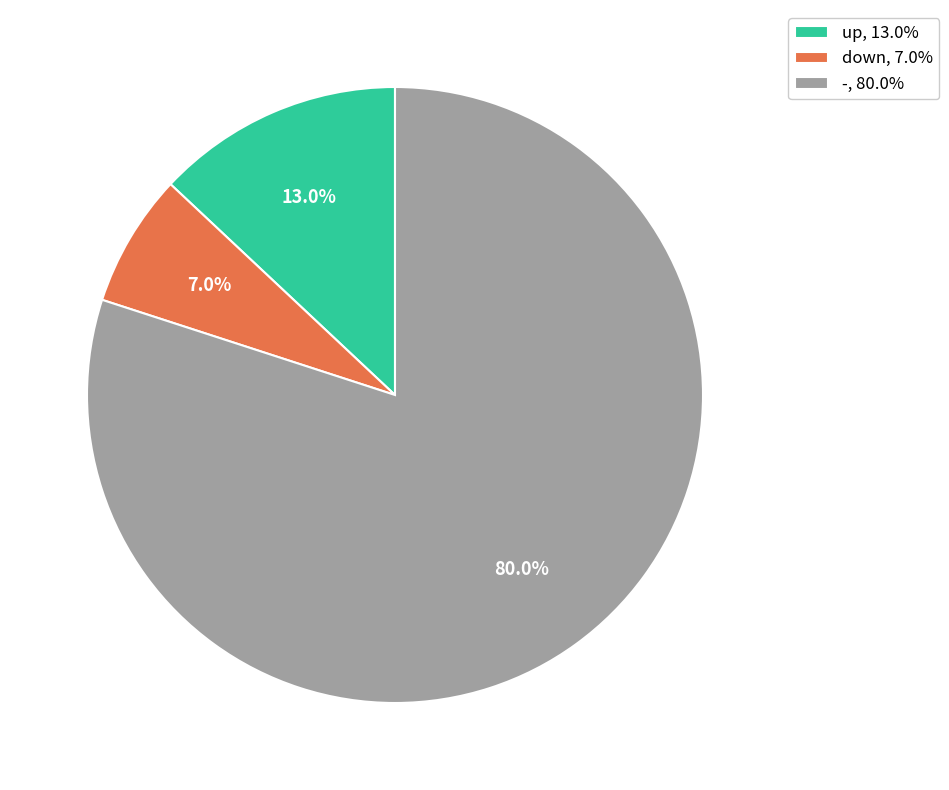

Does any single category account for the majority?

Yes